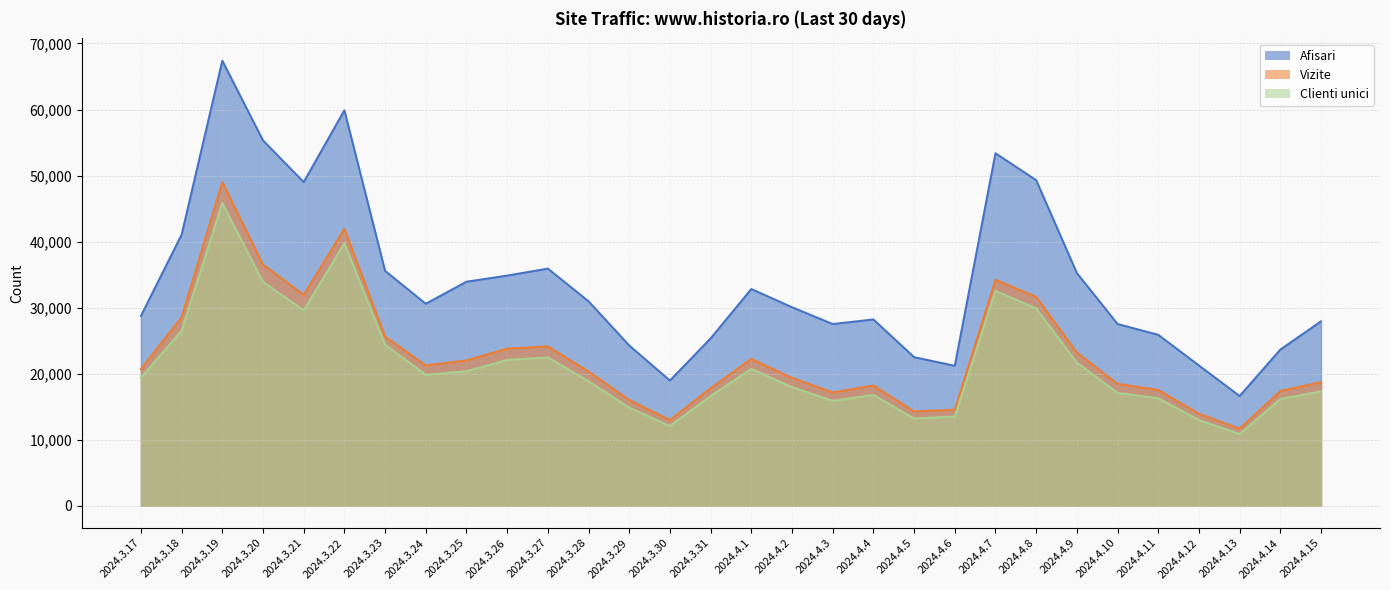

Does the chart display data point markers on the line(s)?

No